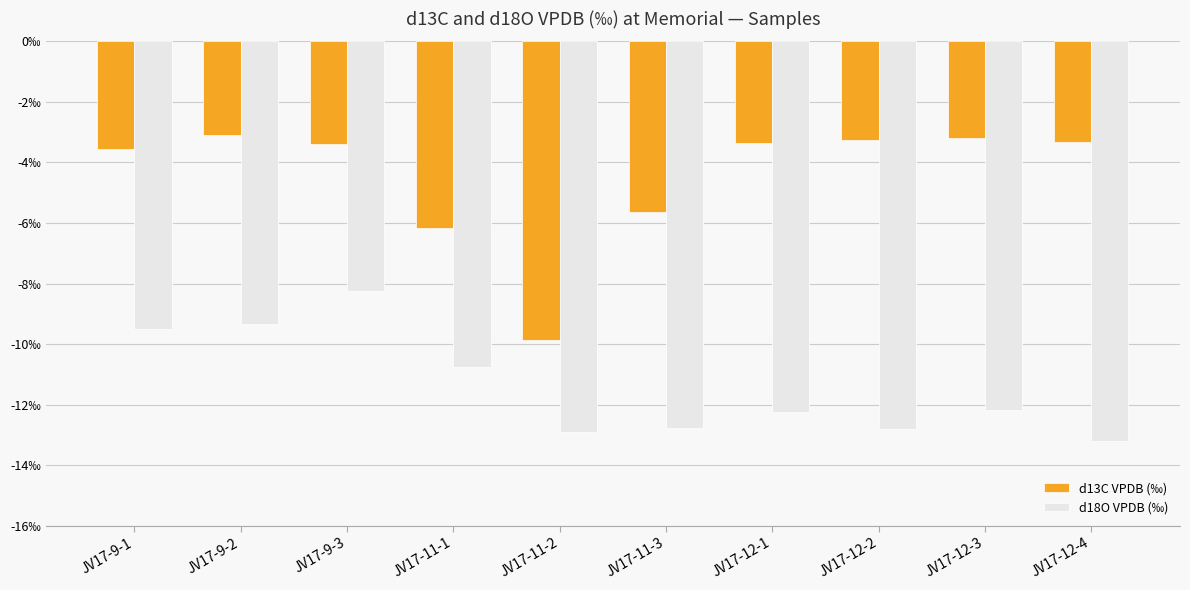

What are all the series names shown in the legend?

d13C VPDB (‰), d18O VPDB (‰)